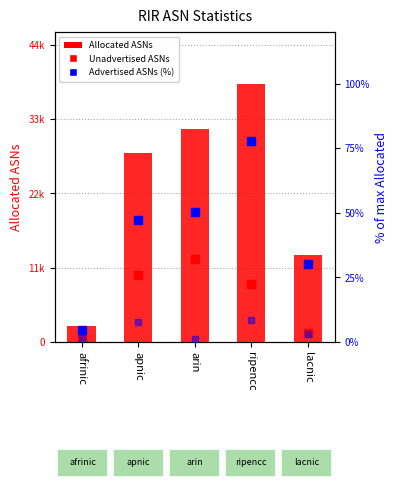

Which category has the lowest value in the Advertised ASNs (%) series?

afrinic